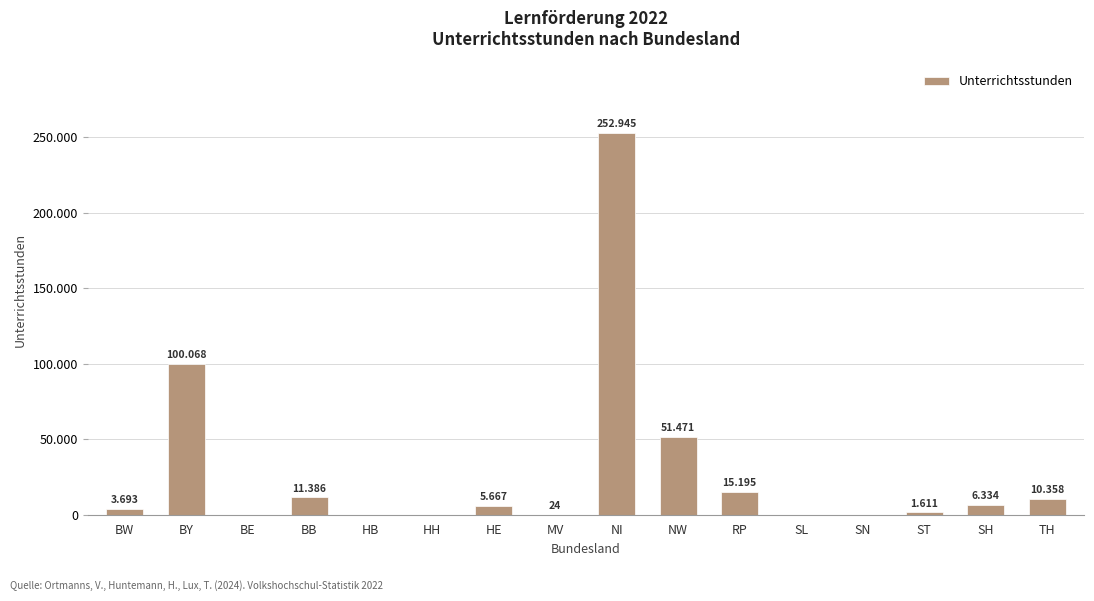

Where is the data nearest to the value 126472?

BY